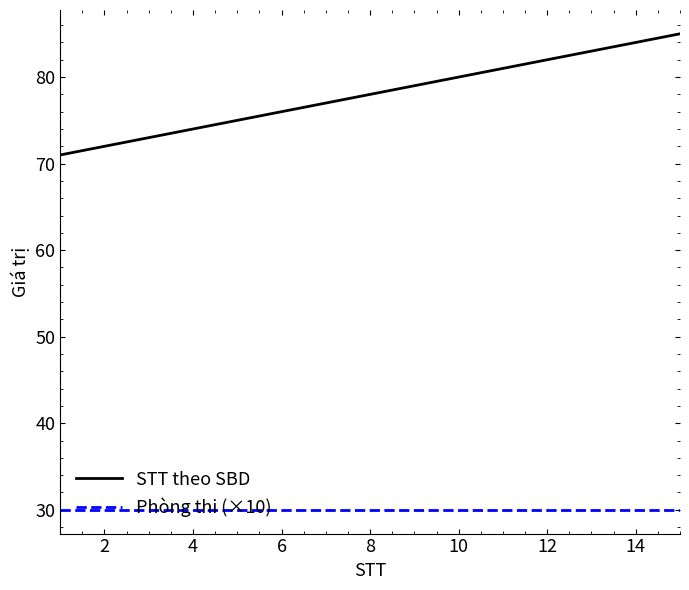

What is the average value of the Phòng thi (×10) series?

30